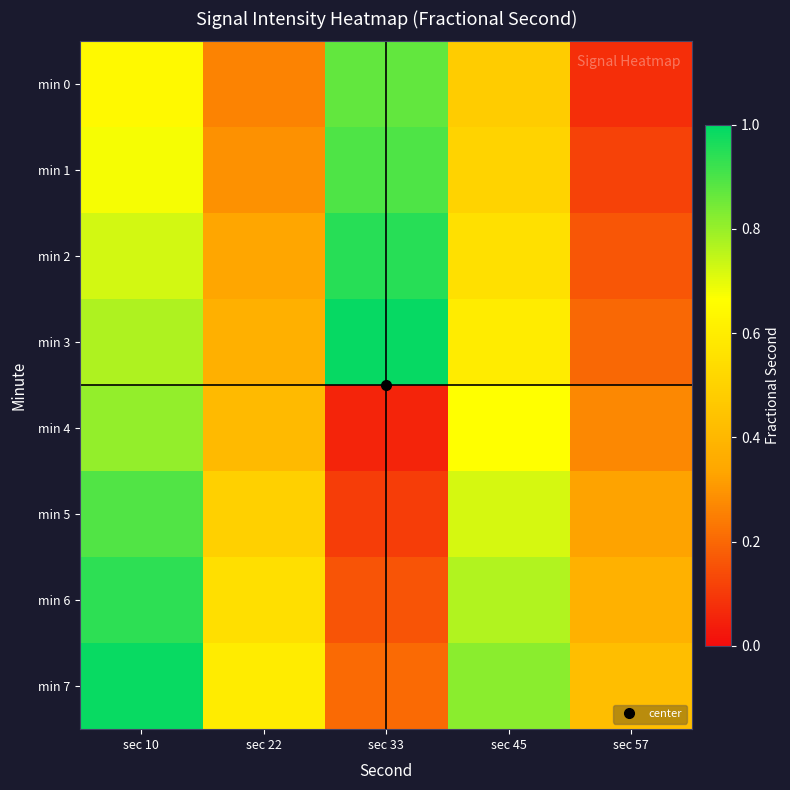

At sec 57, list the series in order from largest to smallest.

min 7, min 6, min 5, min 4, min 3, min 2, min 1, min 0